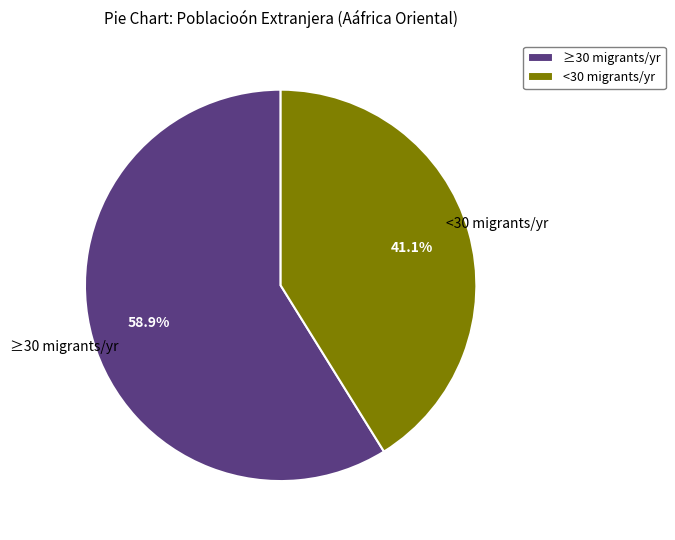

Which has a higher value, ≥30 migrants/yr or <30 migrants/yr?

≥30 migrants/yr